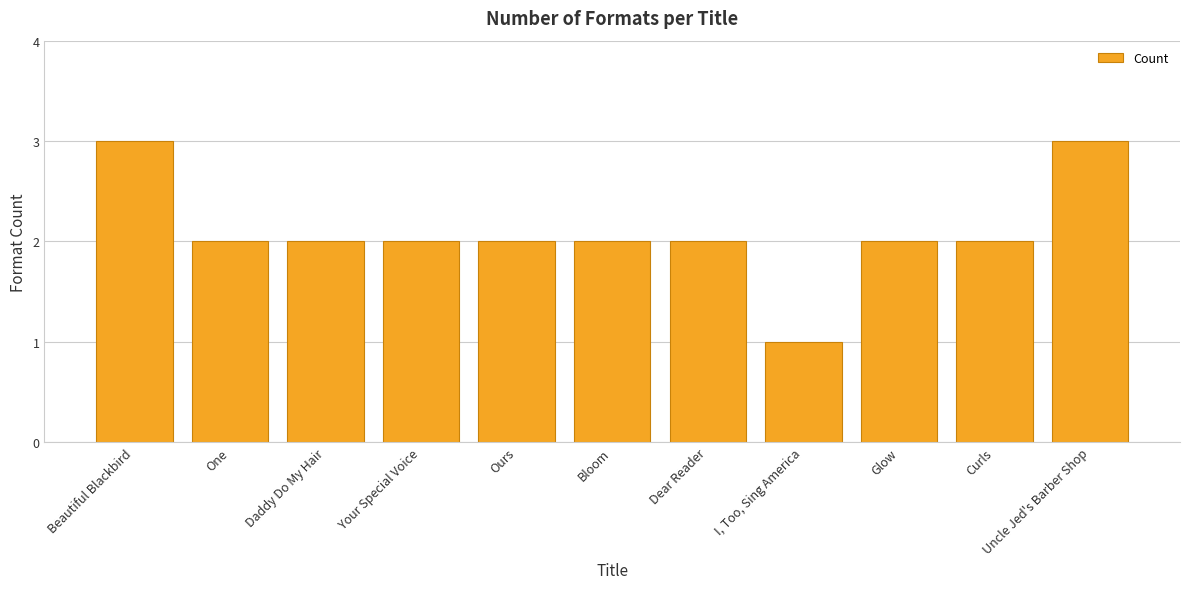

What position from the left is I, Too, Sing America?

8